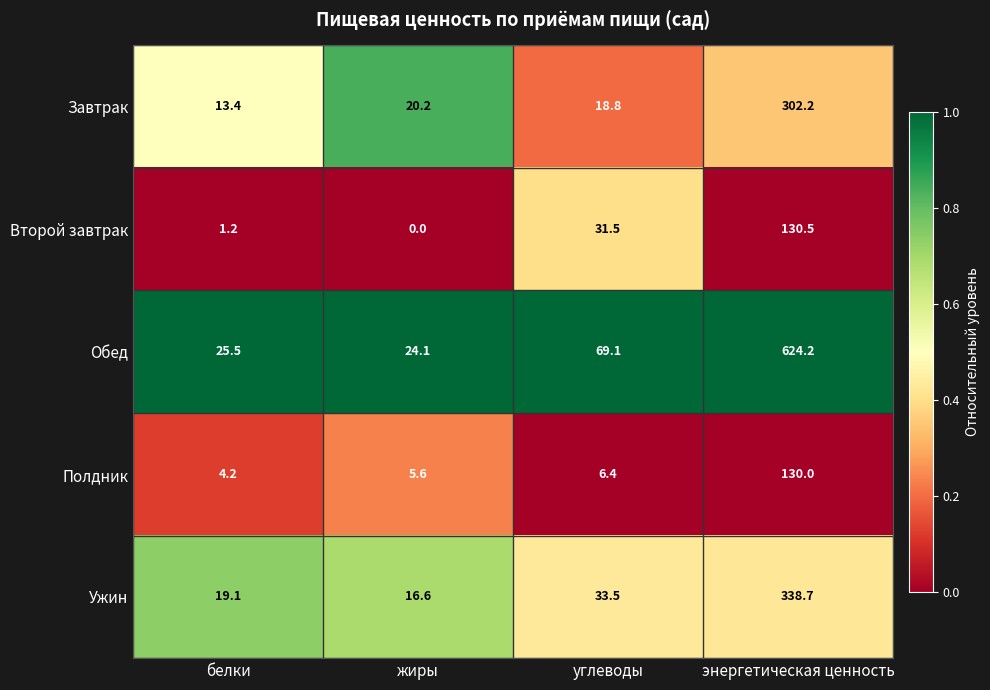

At how many categories does at least one series exceed 0?

4